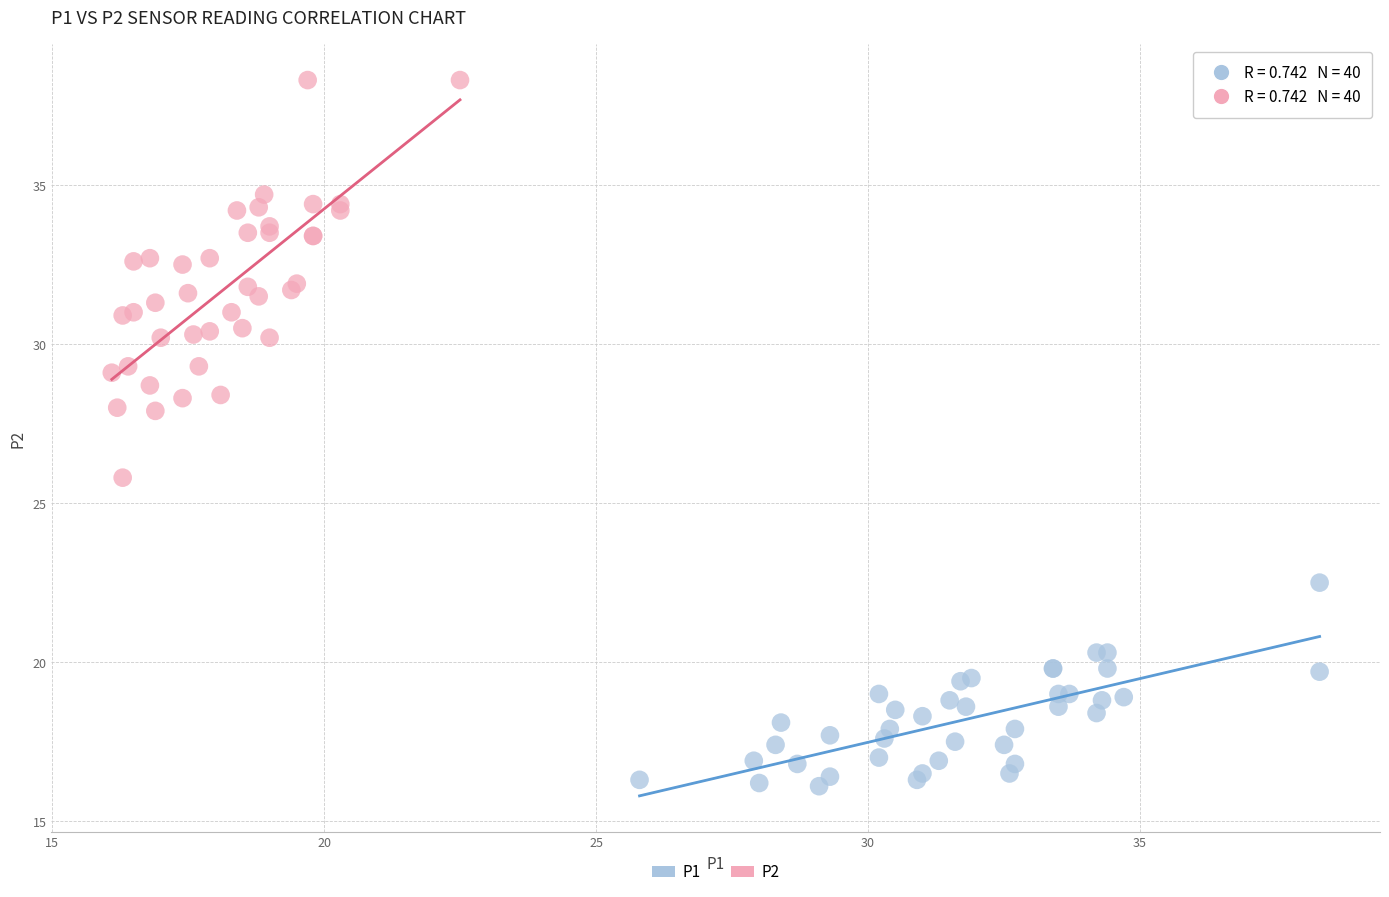

Which series has the largest Y range (max minus min)?

P2